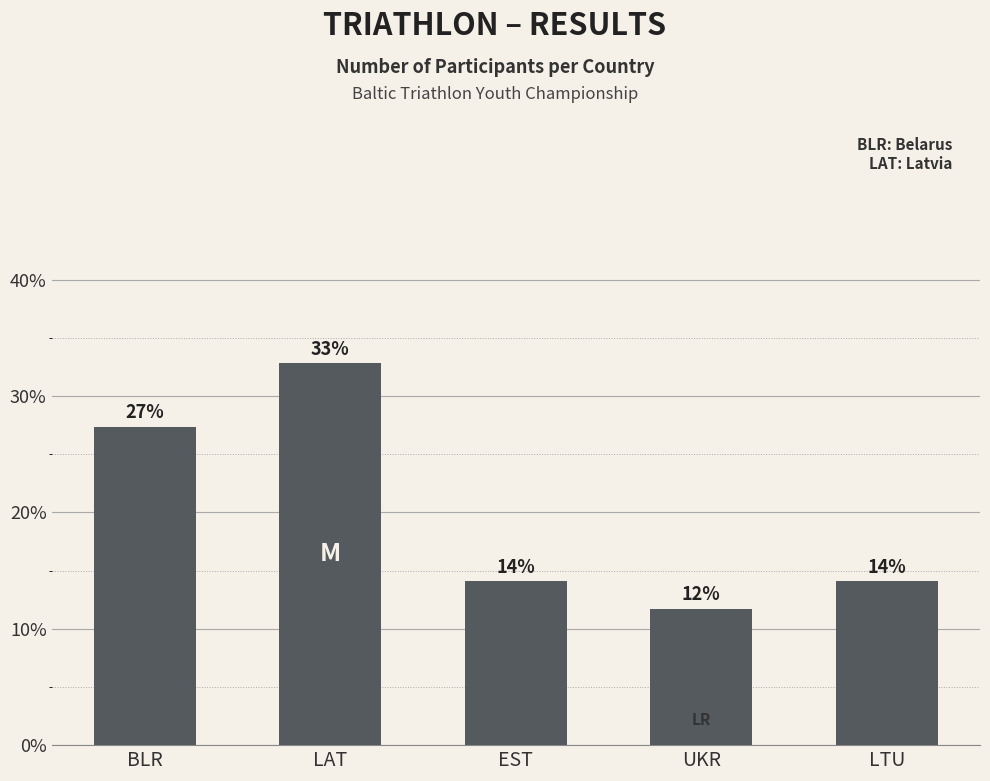

Does the chart contain any negative values?

No